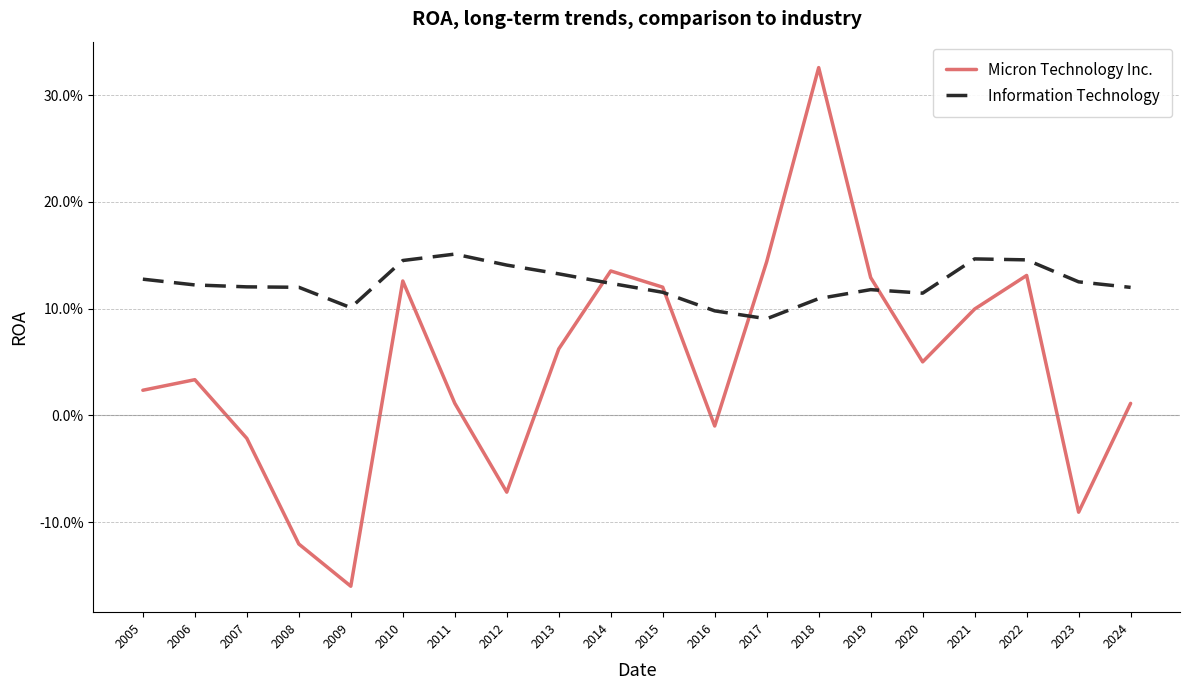

What is the sum of all Micron Technology Inc. values?

0.9